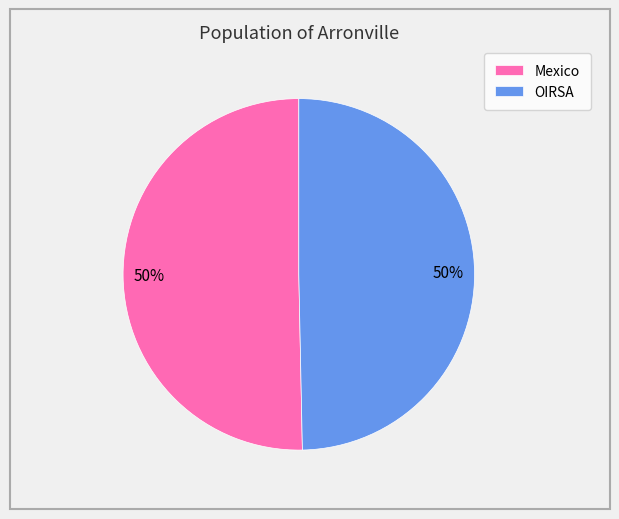

Approximately how many times larger is the value at OIRSA compared to Mexico?

1.0